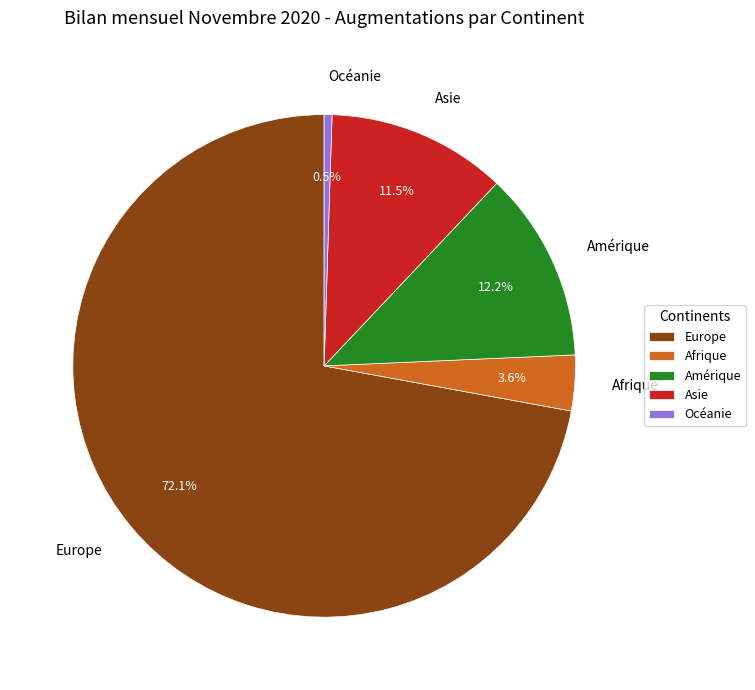

Between Océanie and Asie, which is larger?

Asie